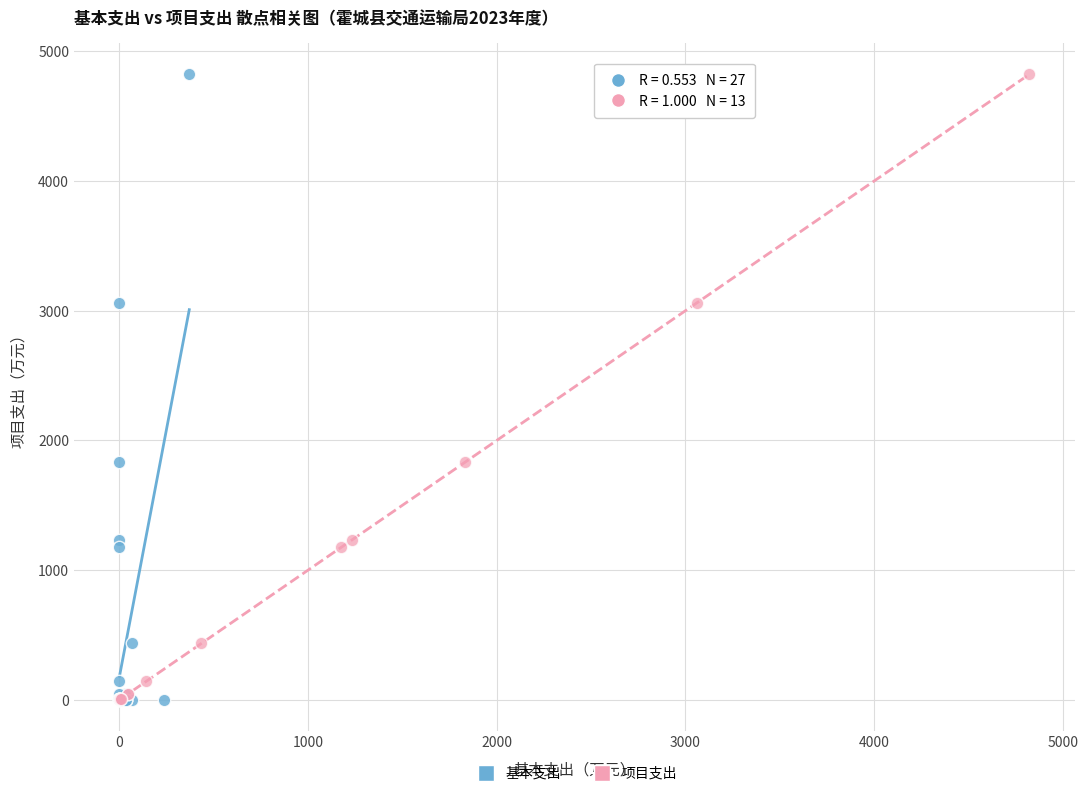

What are all the series names shown in the legend?

基本支出, 项目支出